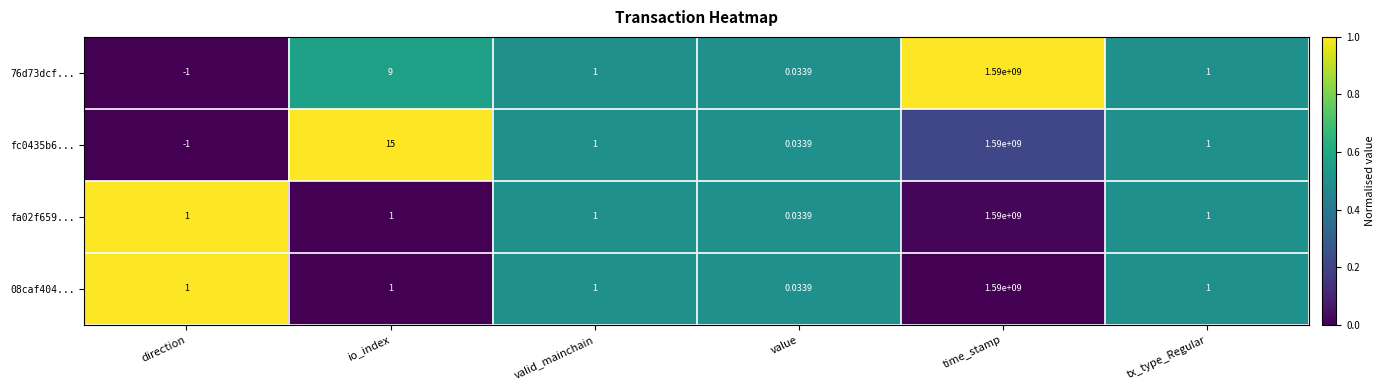

Count the number of categories in the chart.

6